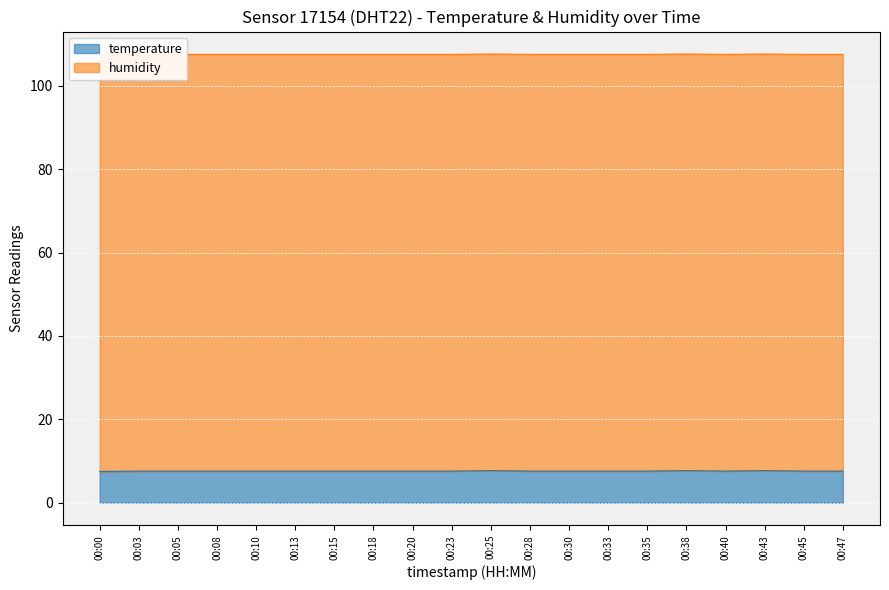

The temperature series shows 7.6 at 00:13. True or false?

True